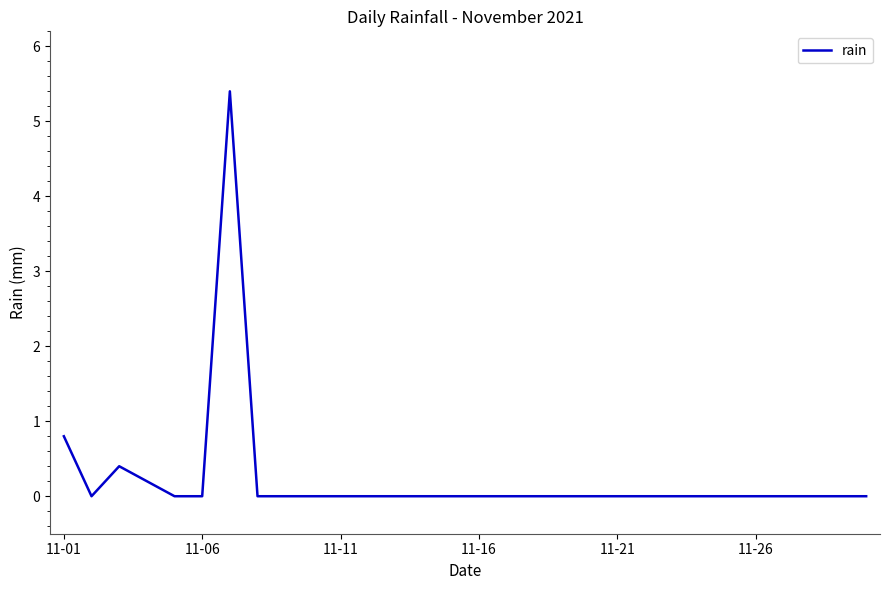

What is the difference between the maximum and minimum values?

5.4